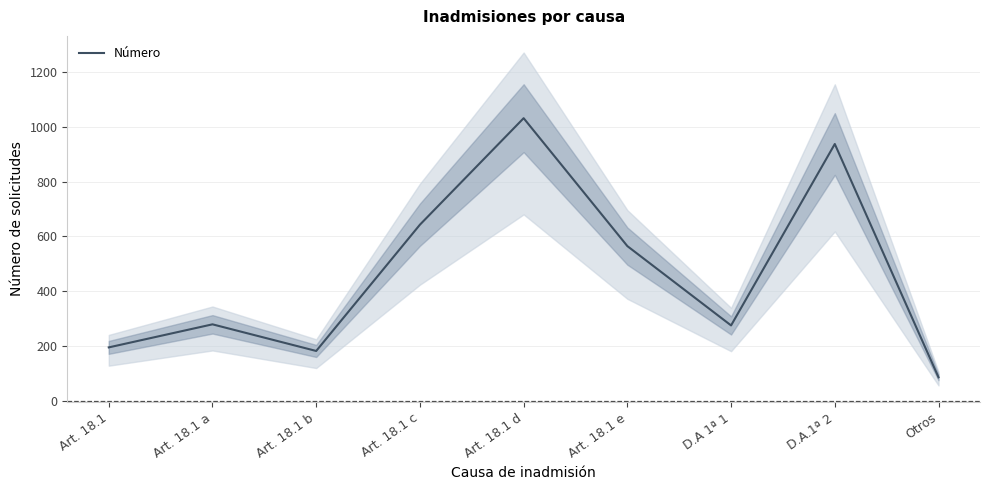

Reading right to left, extract all data points from this chart.

Otros=87	D.A.1ª 2=937	D.A 1ª 1=276	Art. 18.1 e=565	Art. 18.1 d=1031	Art. 18.1 c=643	Art. 18.1 b=183	Art. 18.1 a=280	Art. 18.1=196